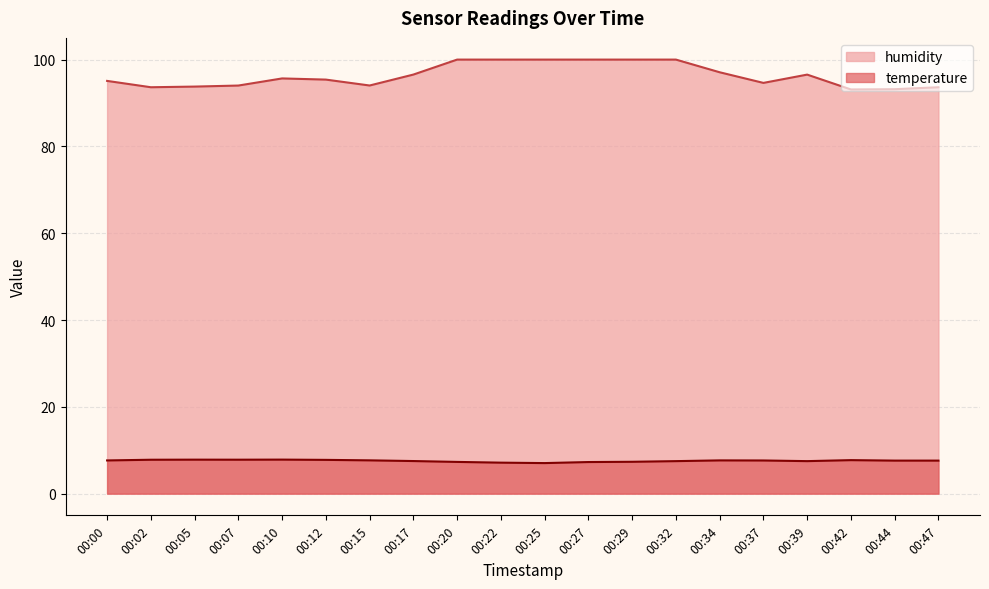

In temperature, how many points are higher than both neighbors (excluding endpoints)?

4